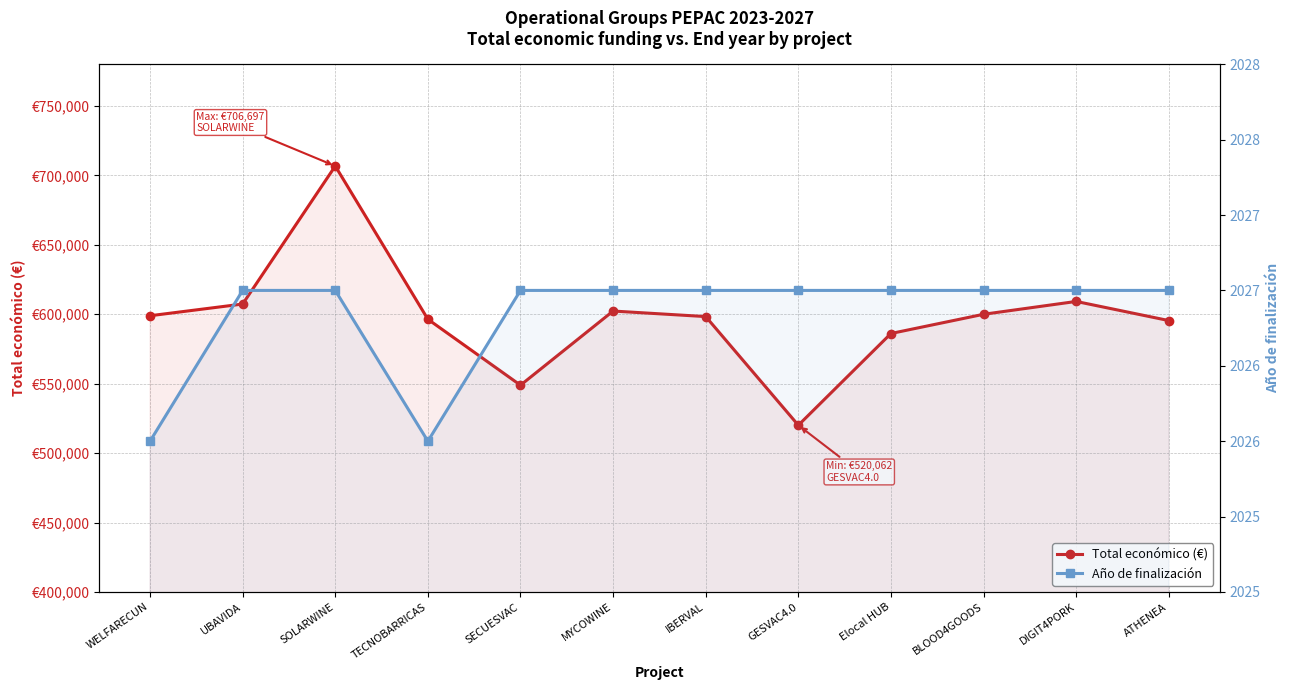

What is the approximate value of Total económico (€) at WELFARECUN?

598909.0